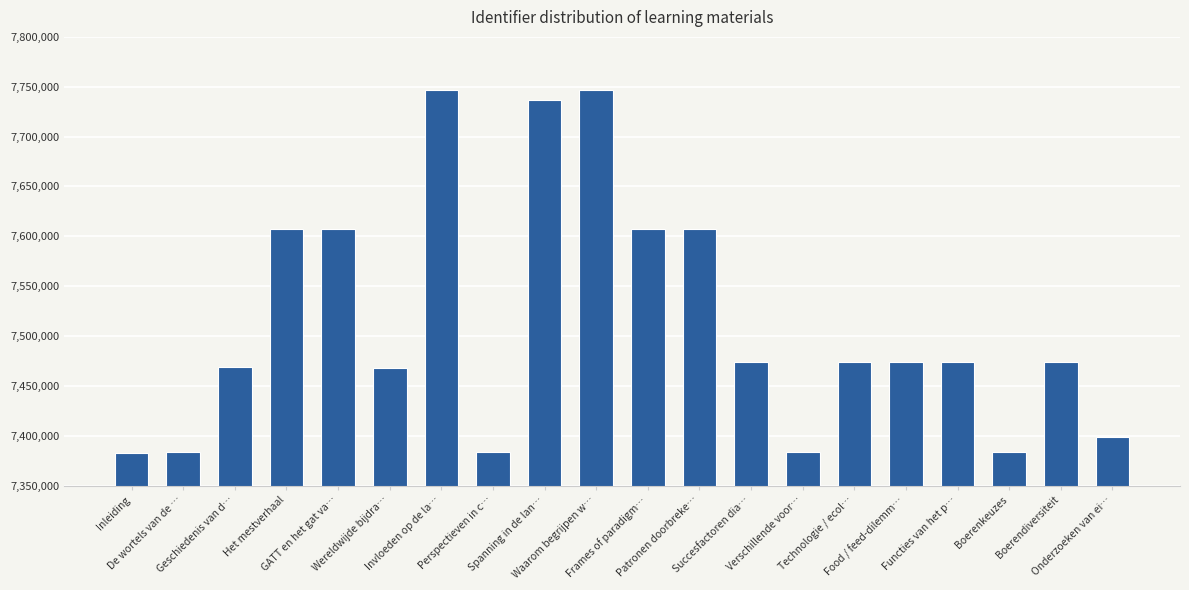

The chart shows a value of 7473586 at Food / feed-dilemm…. True or false?

True